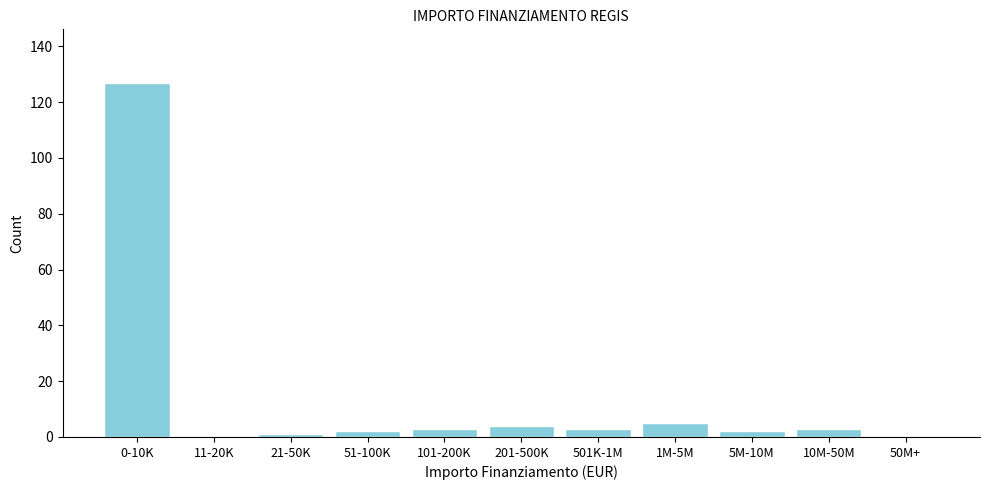

Reading right to left, what are all the values shown in this chart?

50M+=0	10M-50M=3	5M-10M=2	1M-5M=5	501K-1M=3	201-500K=4	101-200K=3	51-100K=2	21-50K=1	11-20K=0	0-10K=127